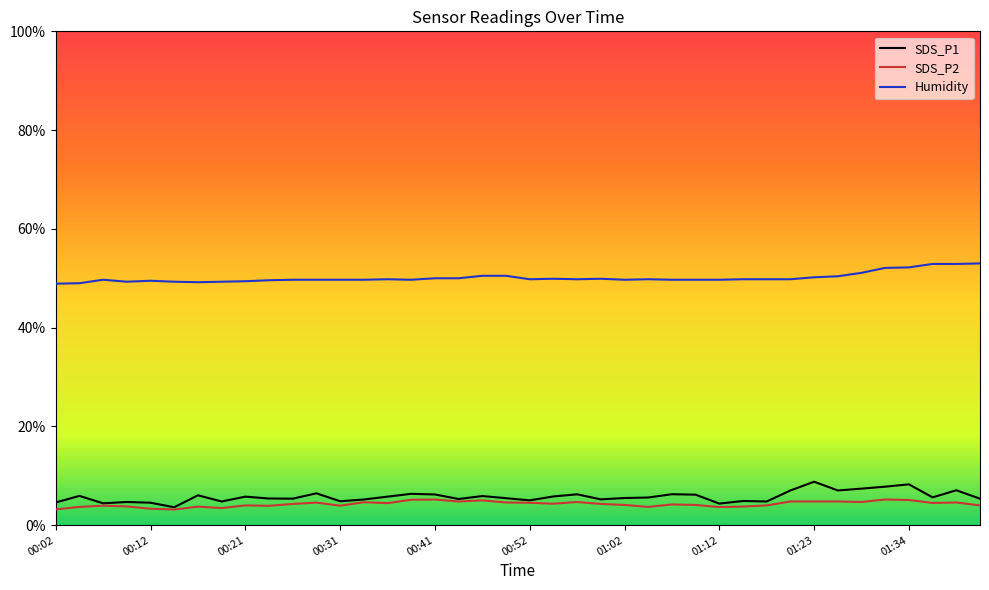

What is the maximum value shown in the chart?

53.0